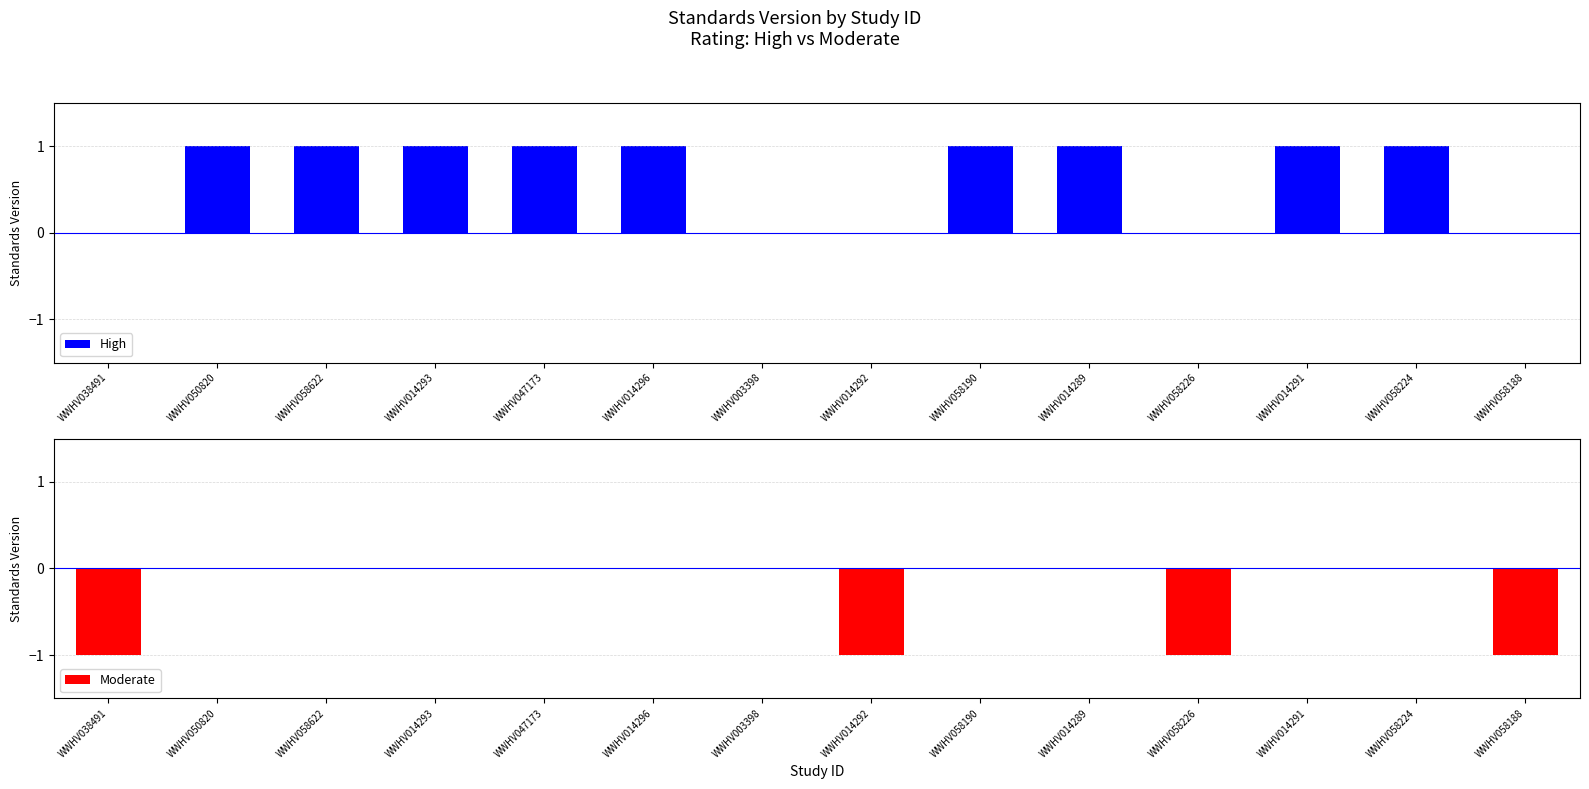

What is the greatest value displayed?

1